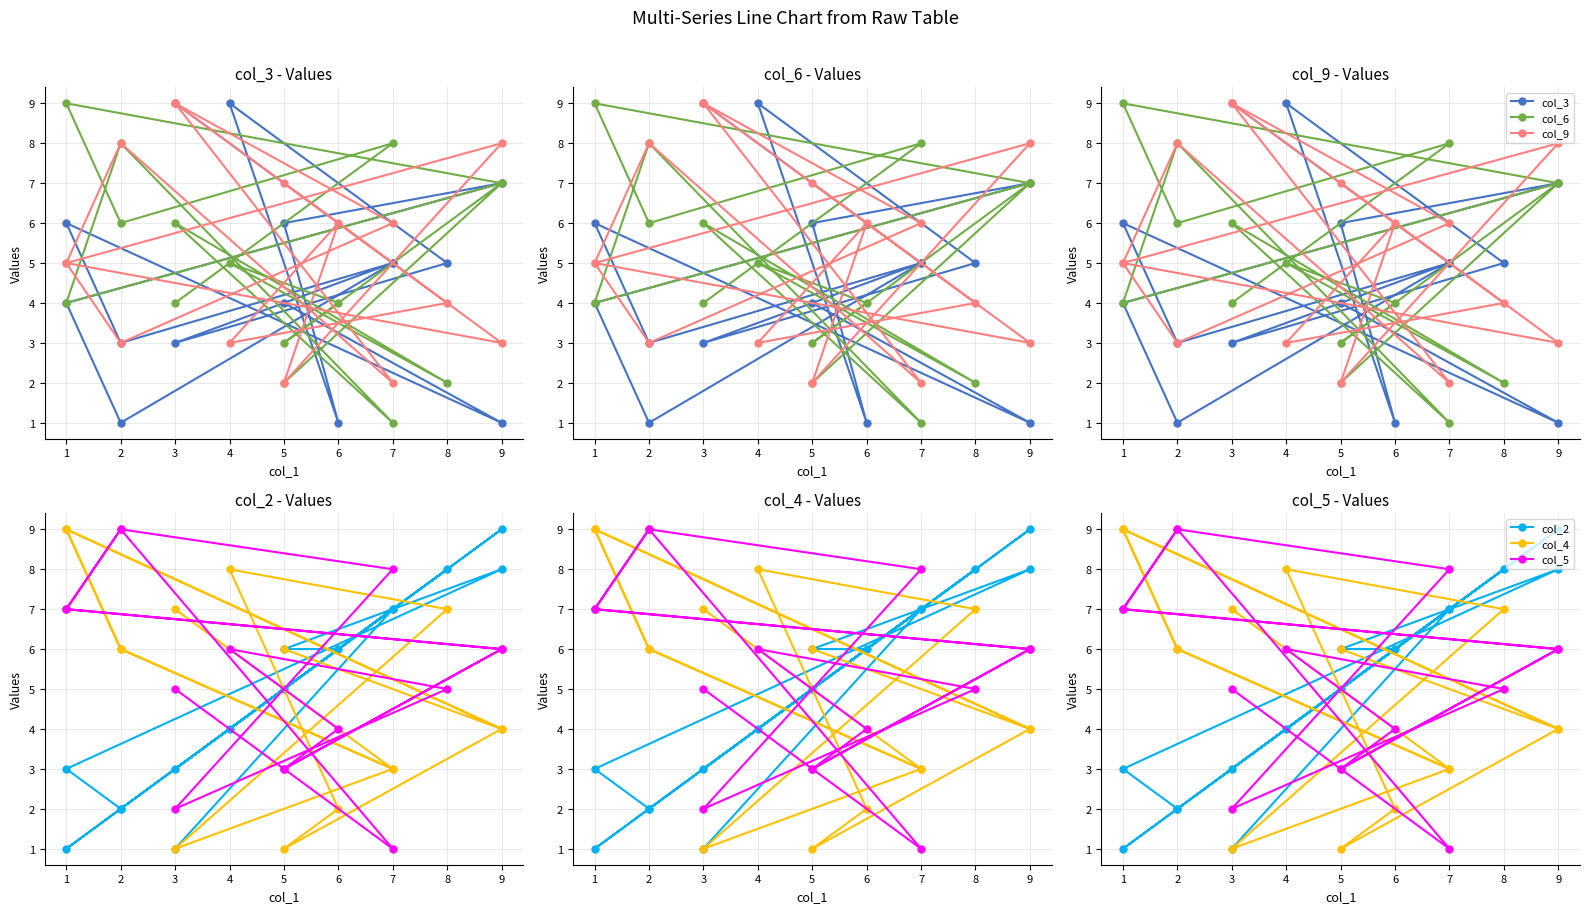

How many times do col_9 and col_5 cross each other?

8